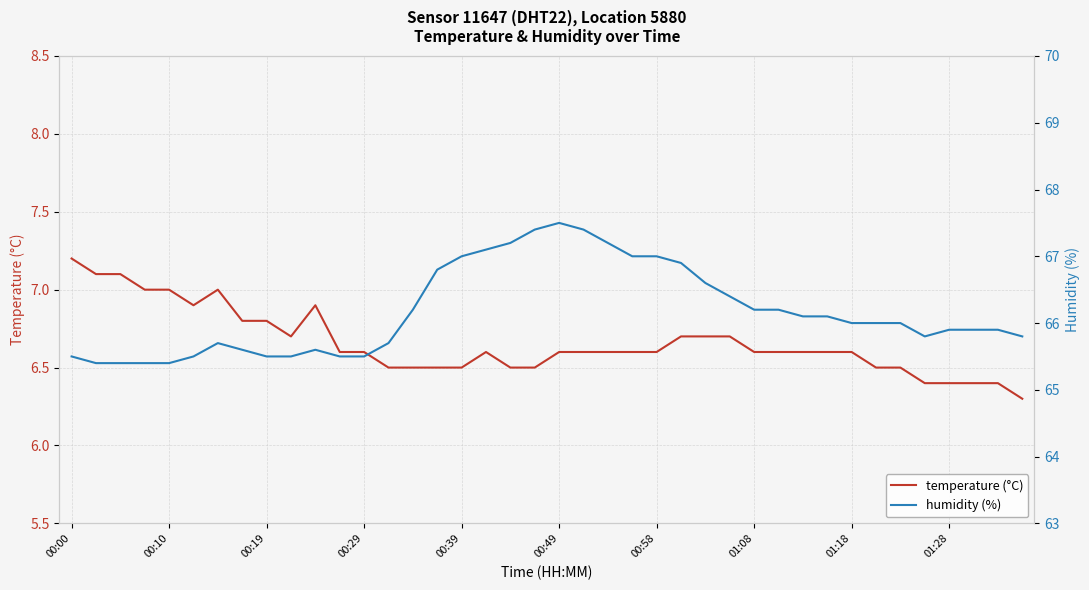

What is the highest value of the temperature (°C) series?

7.2